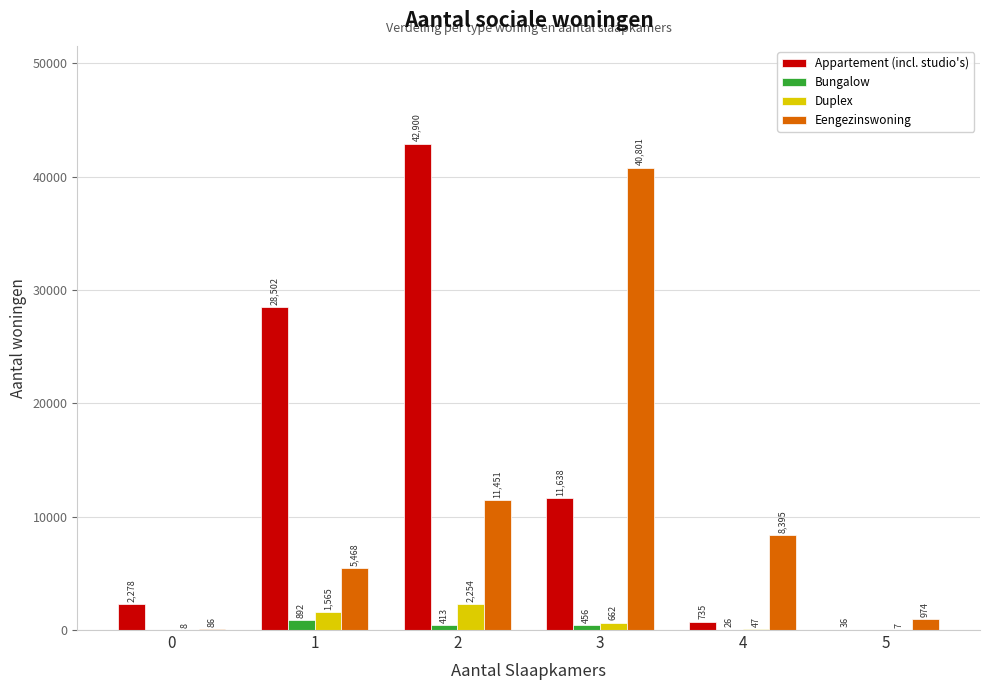

Is the value of Eengezinswoning at 4 greater than the value of Appartement (incl. studio's) at 1?

No